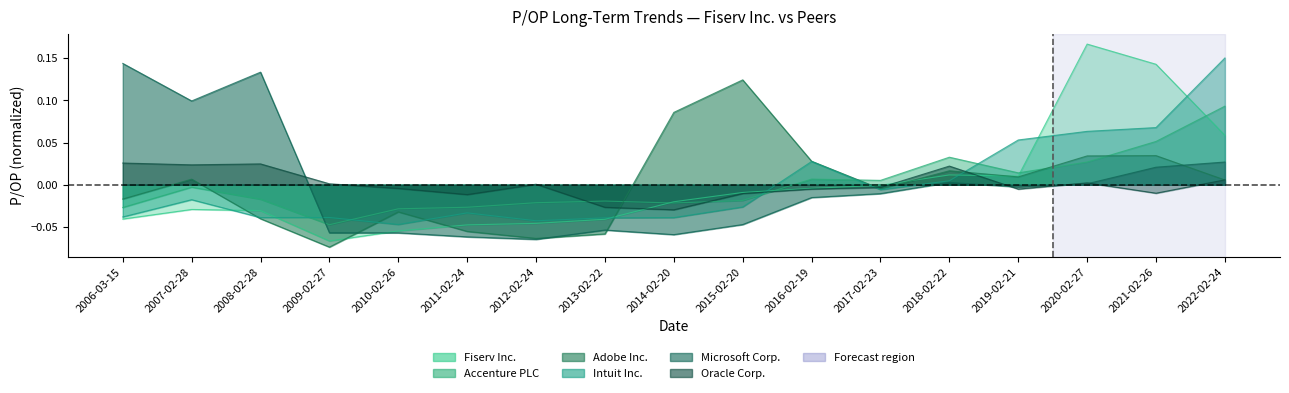

Between 2020-02-27 and 2021-02-26, which is larger?

2020-02-27